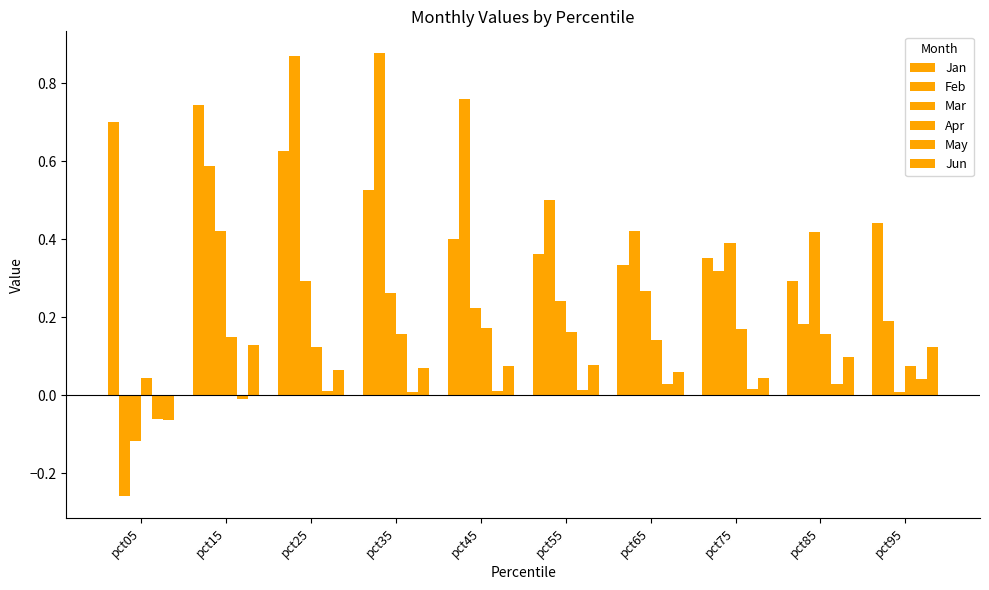

Count the Jun values in the range 0 to 1.

9